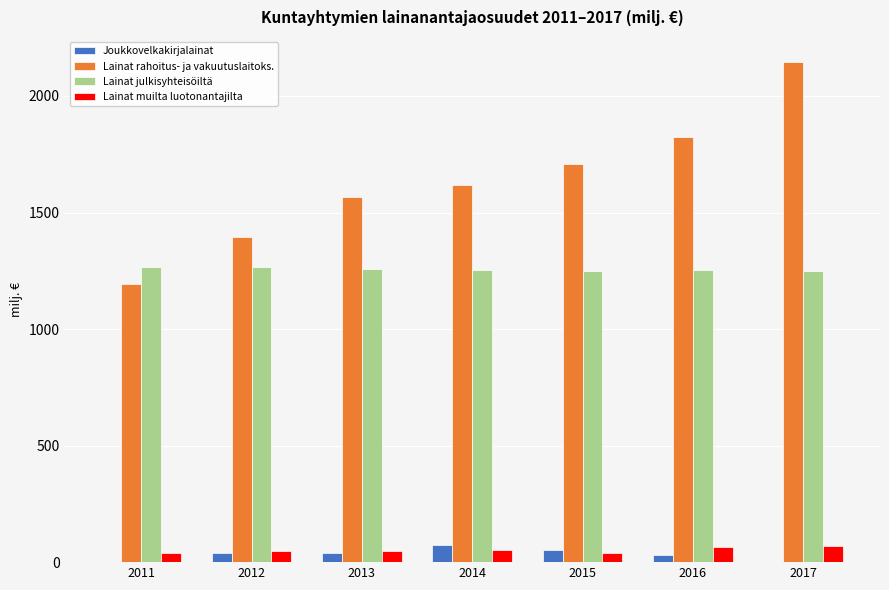

What is the approximate value of Lainat julkisyhteisöiltä at 2012?

1264.7